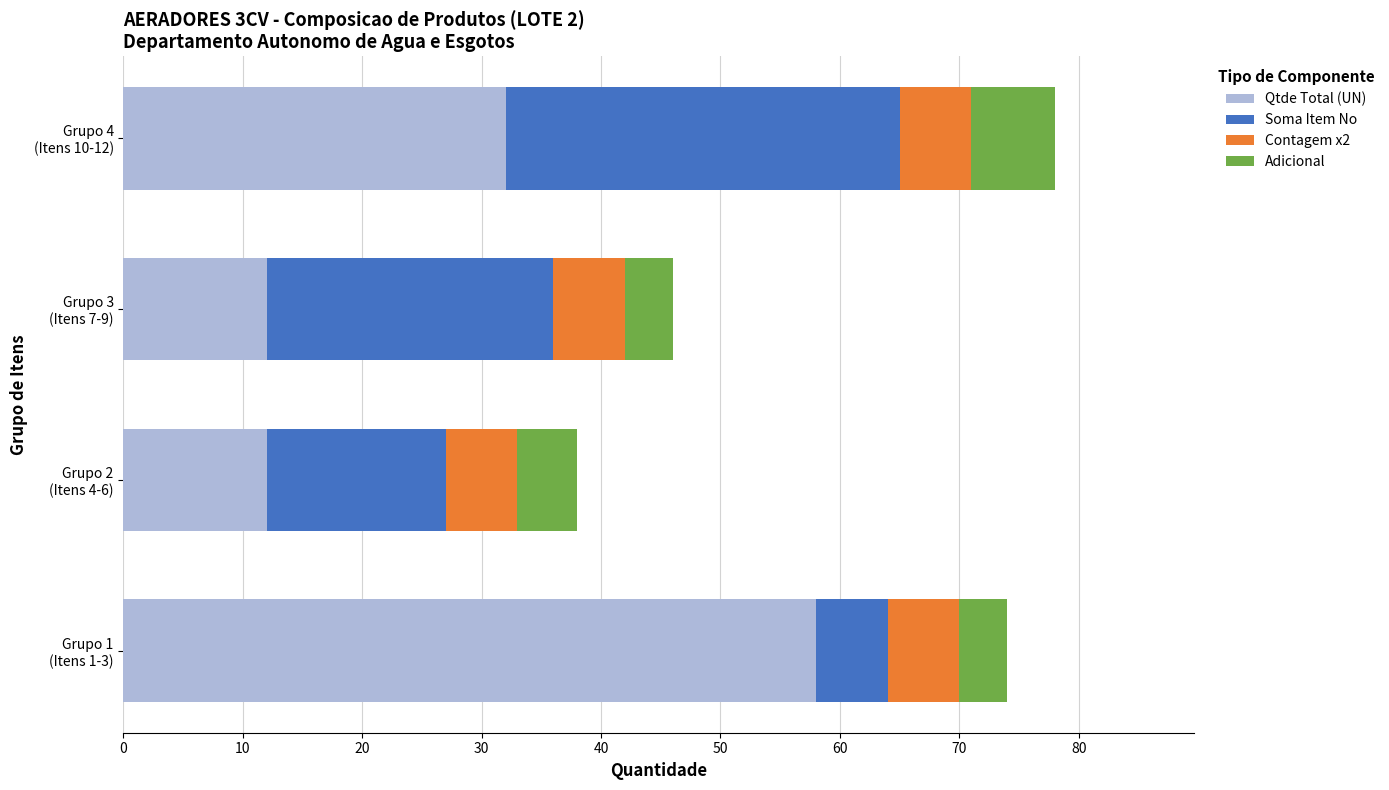

What are all the series names shown in the legend?

Qtde Total (UN), Soma Item No, Contagem x2, Adicional